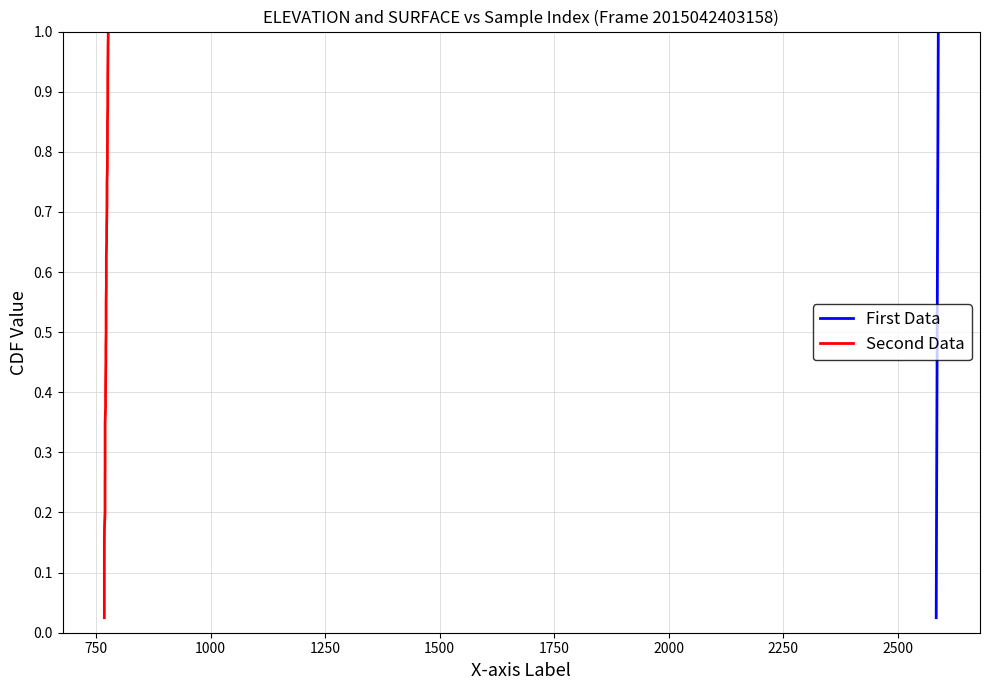

What is the difference between the maximum and minimum values in the First Data series?

1.0